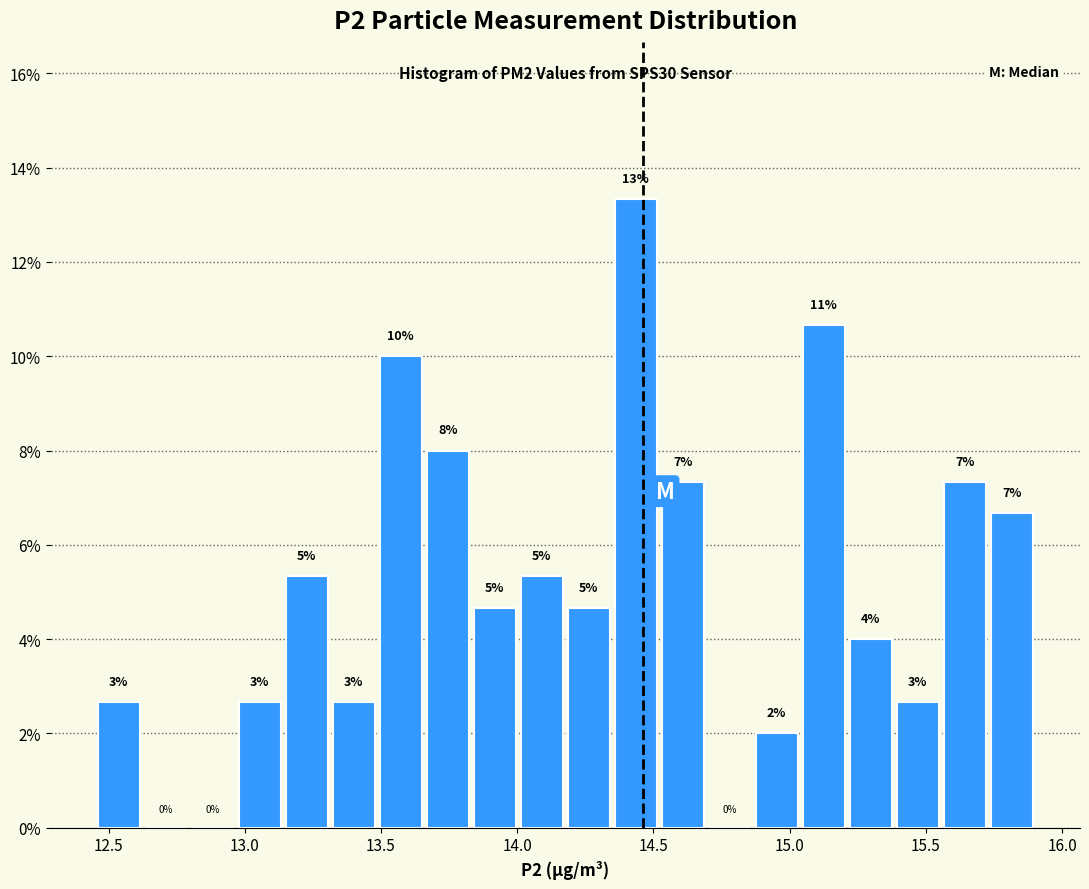

Read against the x-axis, roughly where is the centre of the tallest bar?

14.45